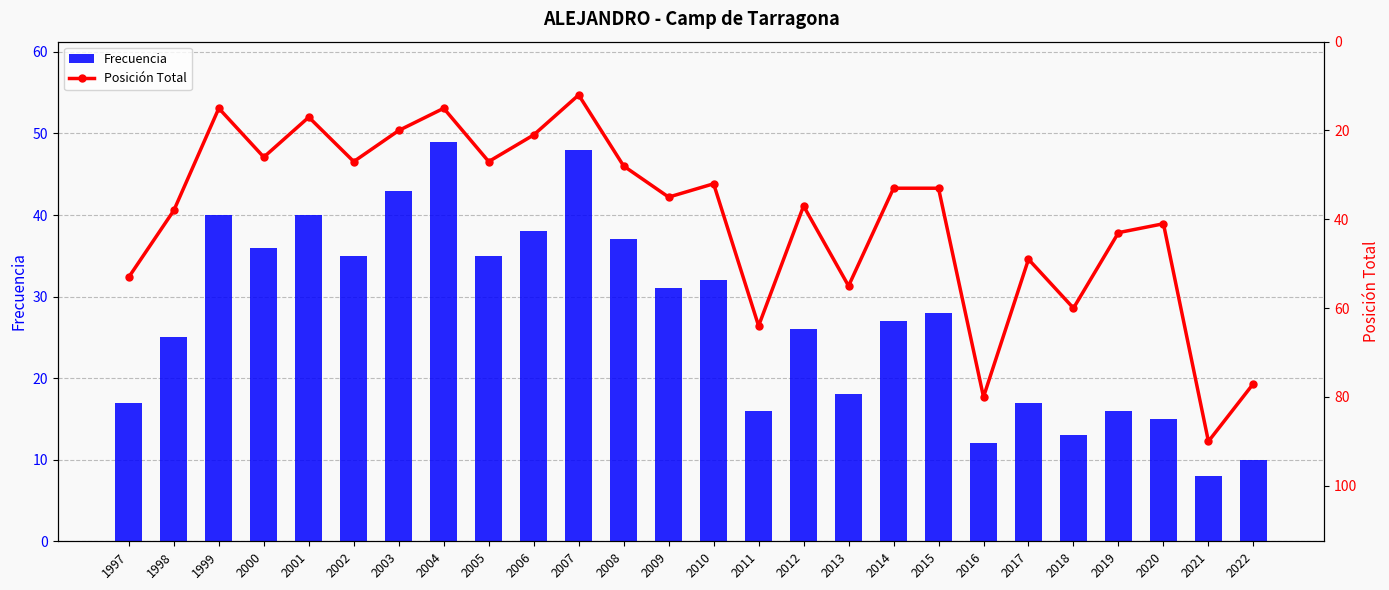

What is the spread (max minus min) of values at 2006?

17